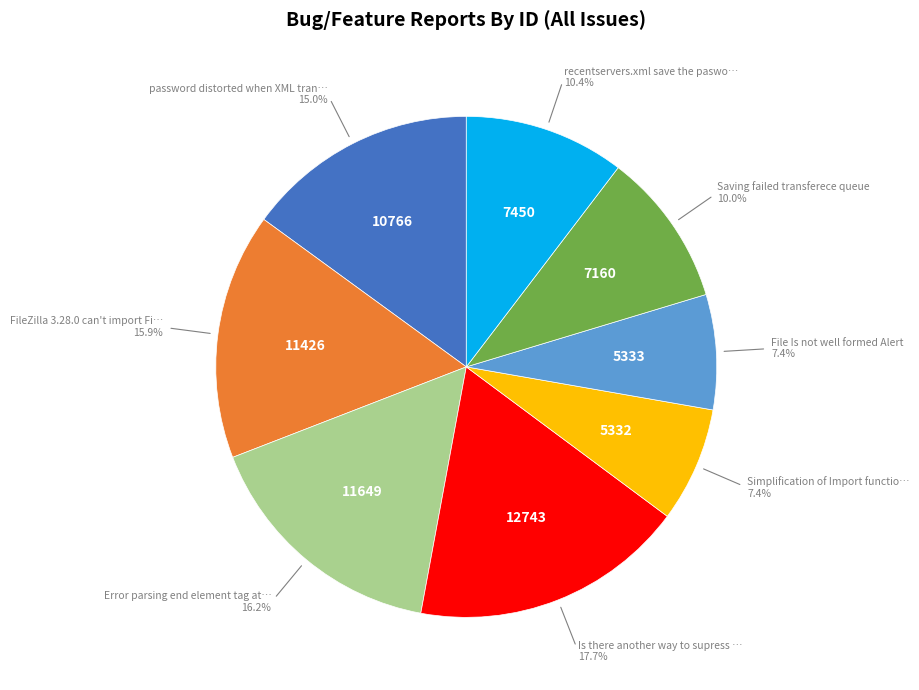

Is there any slice that represents more than half of the pie?

No